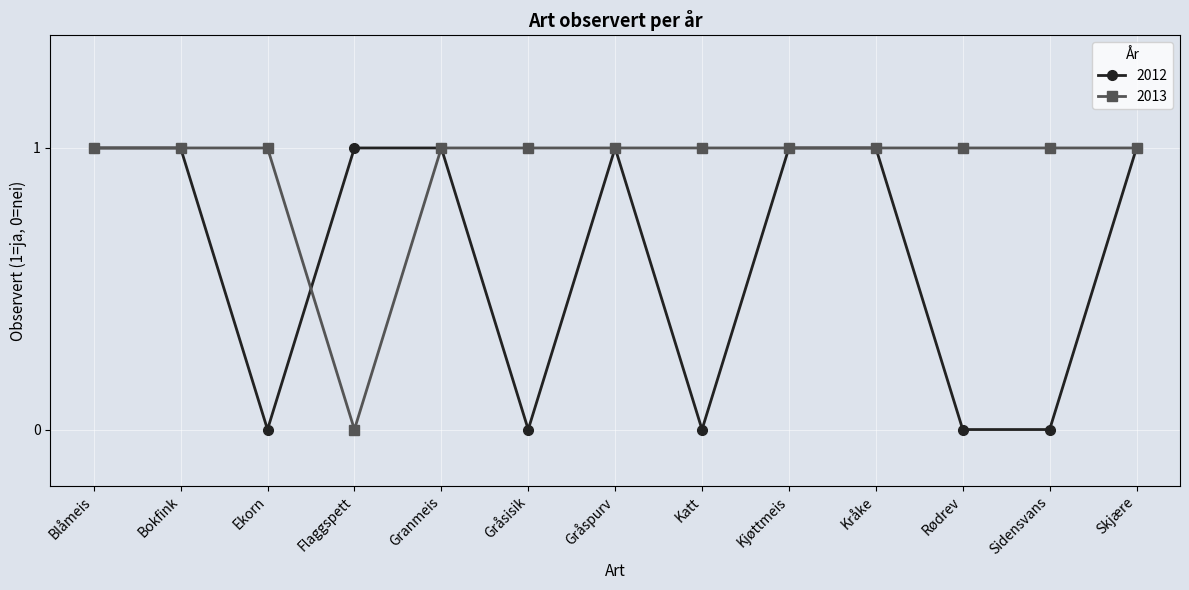

Which series changed the most between Bokfink and Sidensvans?

2012